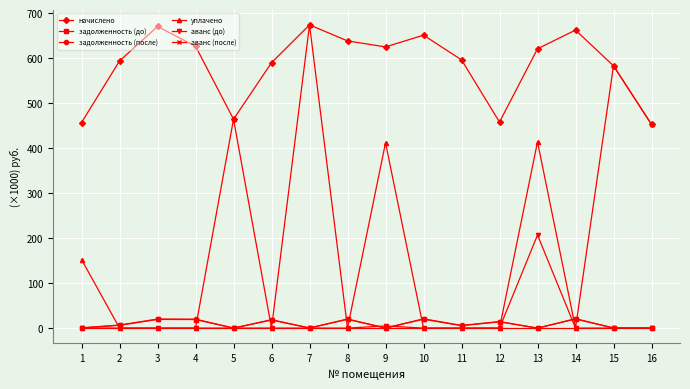

Is it true that начислено equals 282.2 at 15?

False